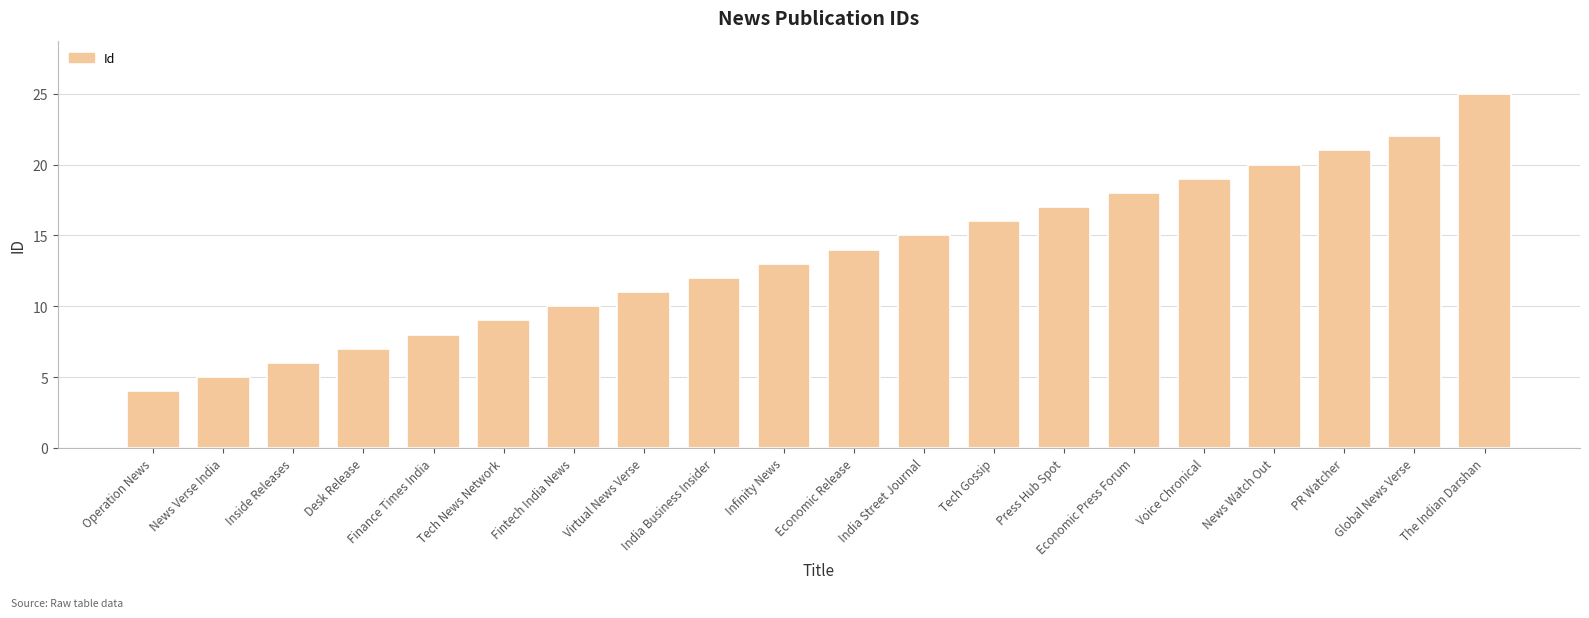

Rank the categories by value from highest to lowest.

The Indian Darshan, Global News Verse, PR Watcher, News Watch Out, Voice Chronical, Economic Press Forum, Press Hub Spot, Tech Gossip, India Street Journal, Economic Release, Infinity News, India Business Insider, Virtual News Verse, Fintech India News, Tech News Network, Finance Times India, Desk Release, Inside Releases, News Verse India, Operation News